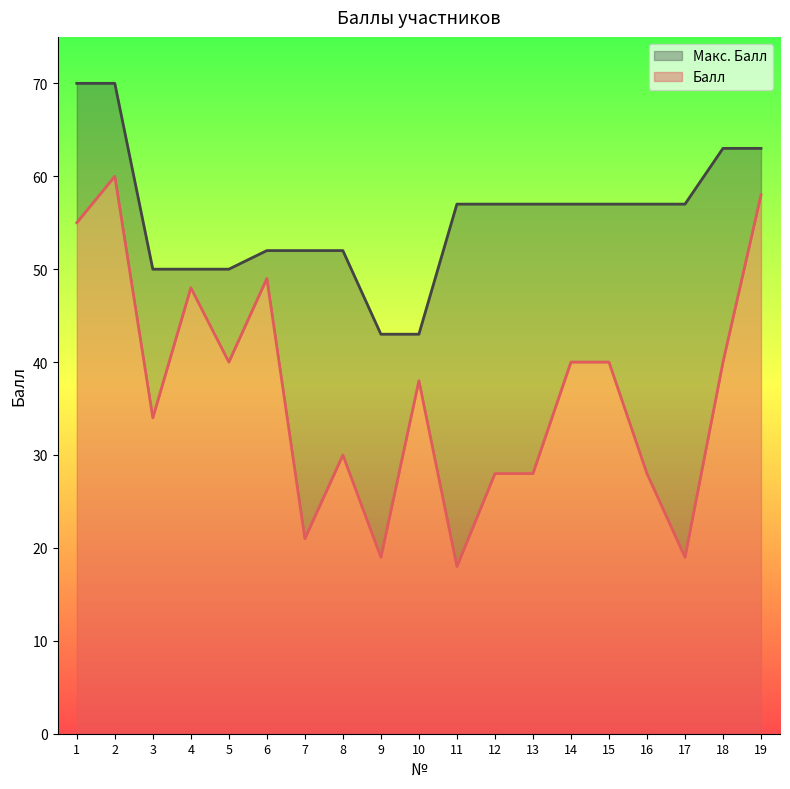

Reading right to left, what are all the values shown in this chart?

Балл: 19=58	18=40	17=19	16=28	15=40	14=40	13=28	12=28	11=18	10=38	9=19	8=30	7=21	6=49	5=40	4=48	3=34	2=60	1=55
Макс. Балл: 19=63	18=63	17=57	16=57	15=57	14=57	13=57	12=57	11=57	10=43	9=43	8=52	7=52	6=52	5=50	4=50	3=50	2=70	1=70